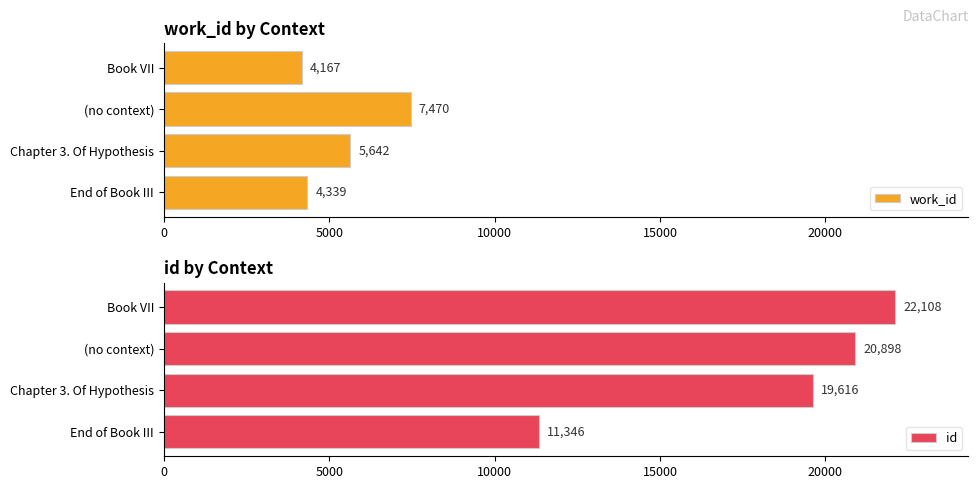

Which category has the lowest value in the work_id series?

Book VII